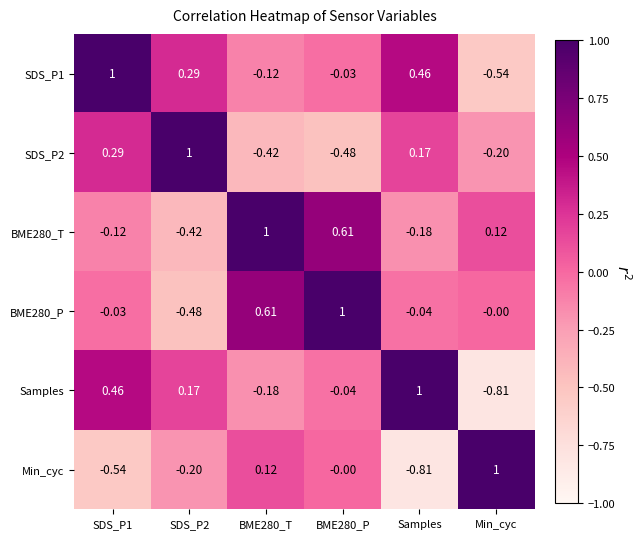

Which category has the lowest value in the SDS_P1 series?

Min_cyc